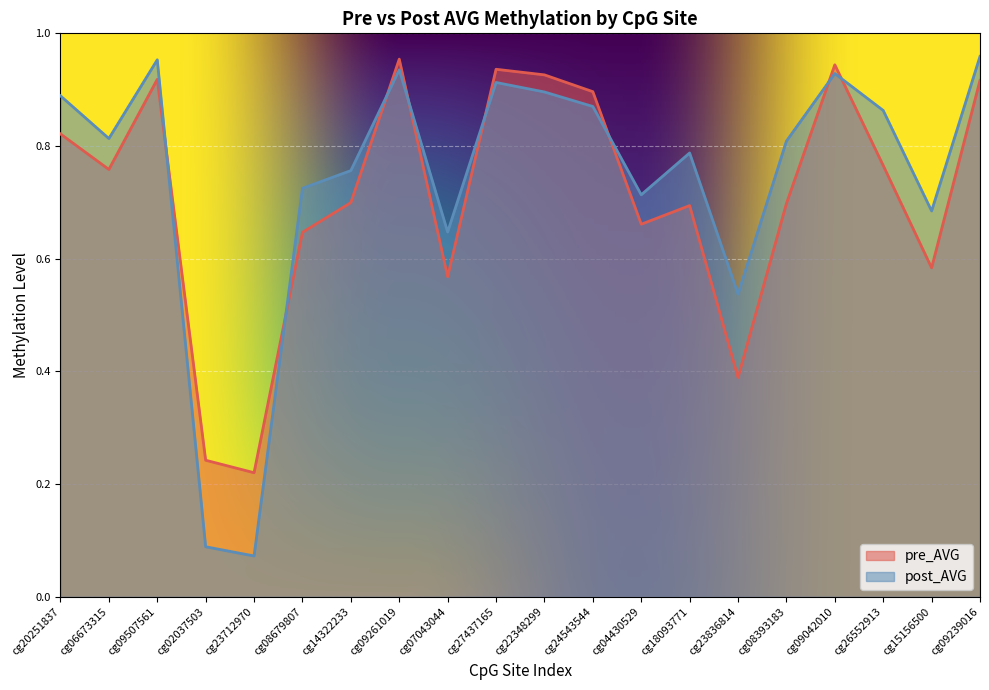

In pre_AVG, how many points are higher than both neighbors (excluding endpoints)?

5